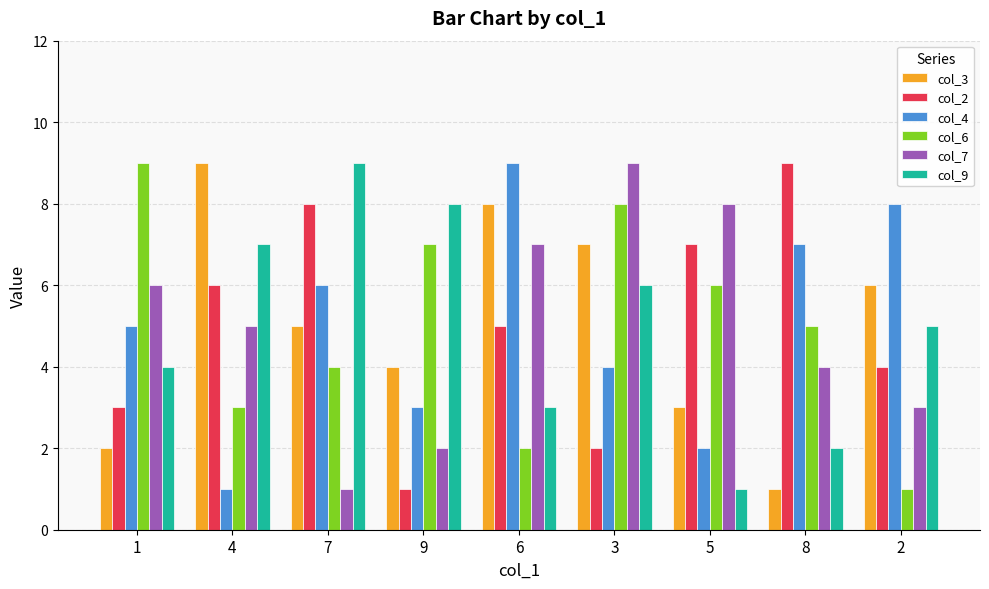

What position from the left is 5?

7